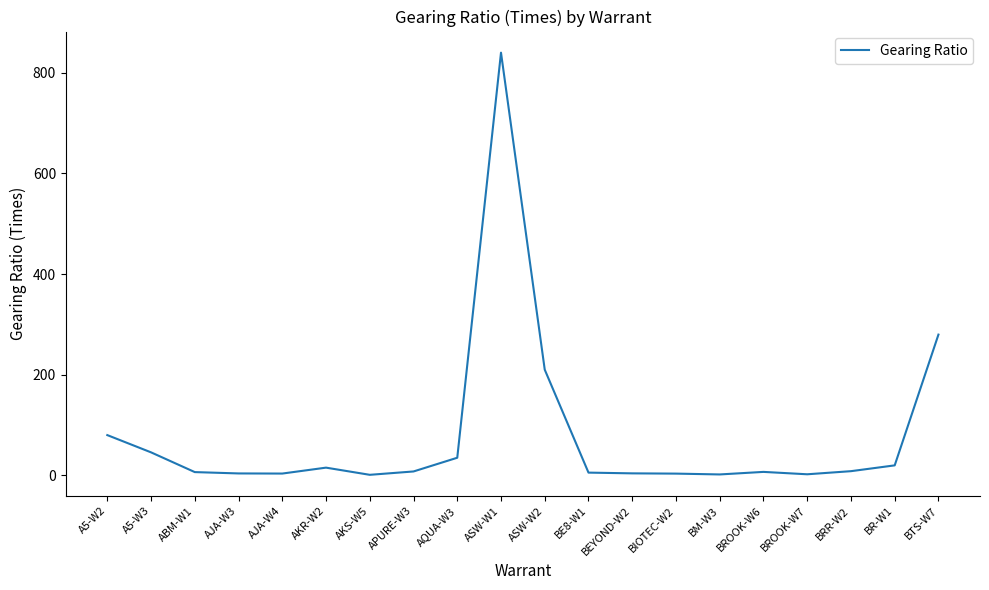

The value at ASW-W2 is 210.0. True or false?

True